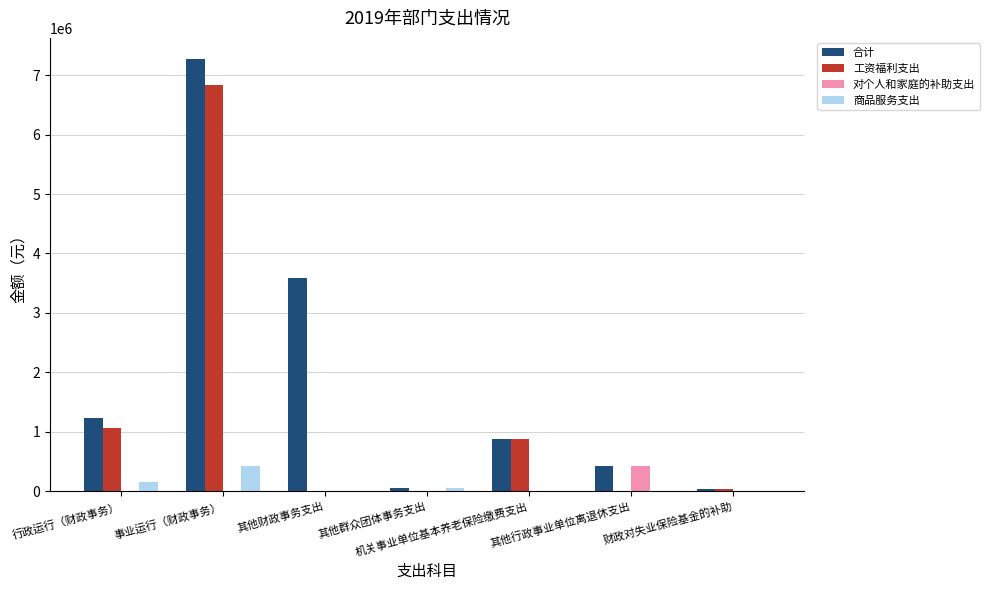

What value does the 工资福利支出 series have at 事业运行（财政事务）?

6833843.5